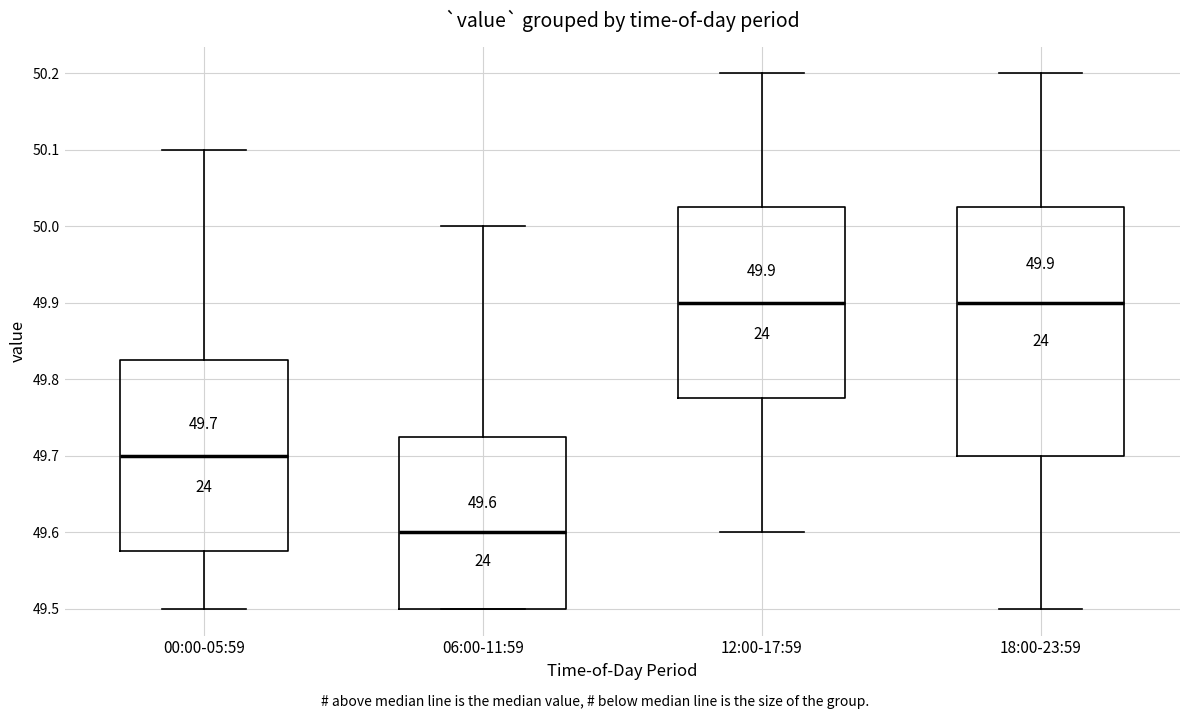

Which box has the lowest median line?

06:00-11:59